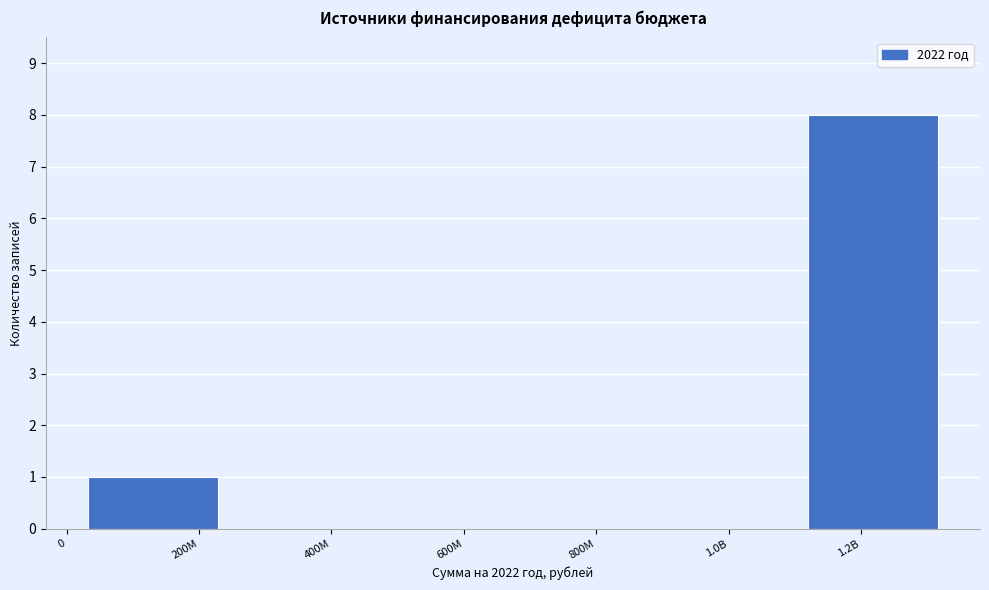

Reading right to left, extract all data points from this chart.

1.2B=8	1.0B=0	800M=0	600M=0	400M=0	200M=1